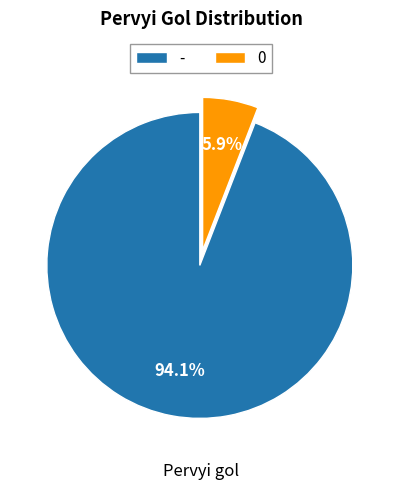

The 0 slice represents 35% of the pie. True or false?

False